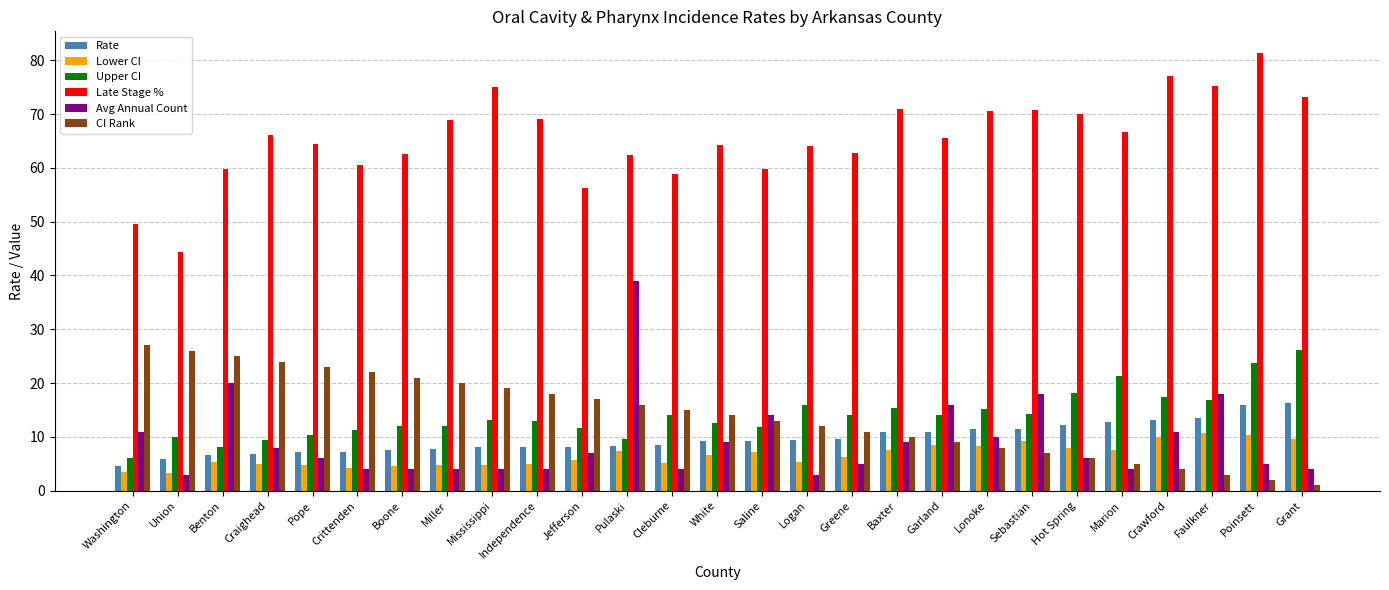

Which series has the largest range (max minus min)?

Late Stage %